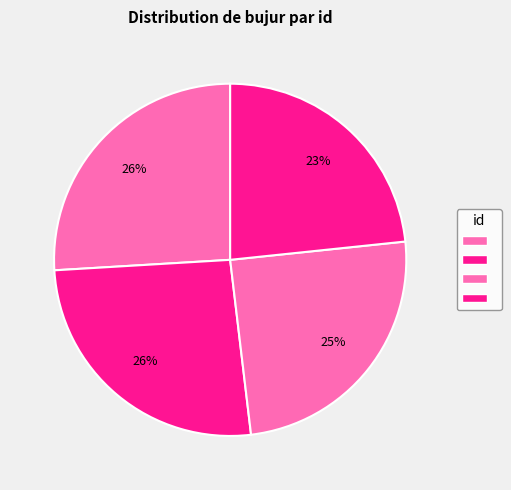

To the nearest percent, what is the average slice percentage?

25%